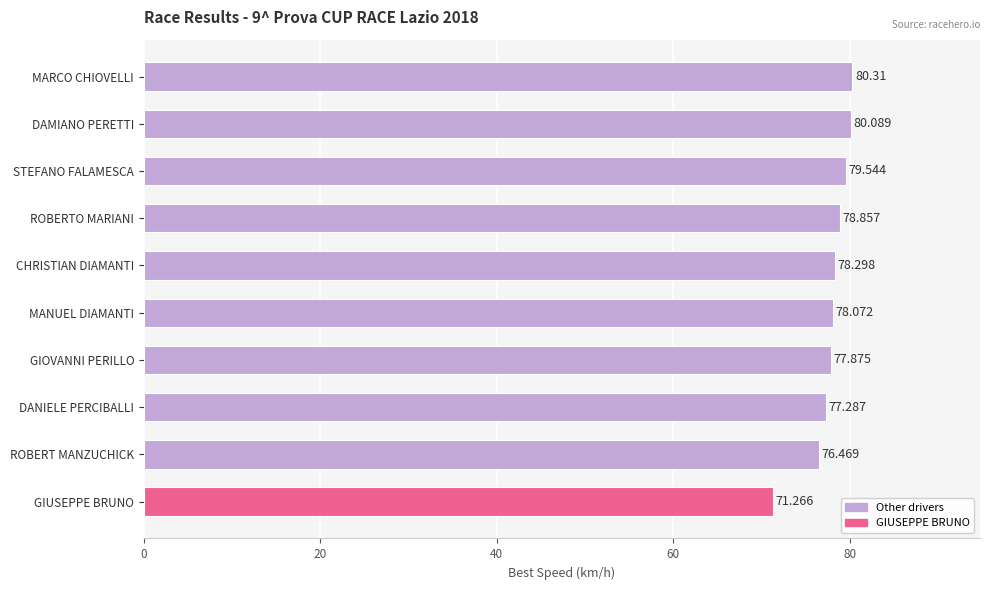

List the labels in order of value, largest first.

MARCO CHIOVELLI, DAMIANO PERETTI, STEFANO FALAMESCA, ROBERTO MARIANI, CHRISTIAN DIAMANTI, MANUEL DIAMANTI, GIOVANNI PERILLO, DANIELE PERCIBALLI, ROBERT MANZUCHICK, GIUSEPPE BRUNO